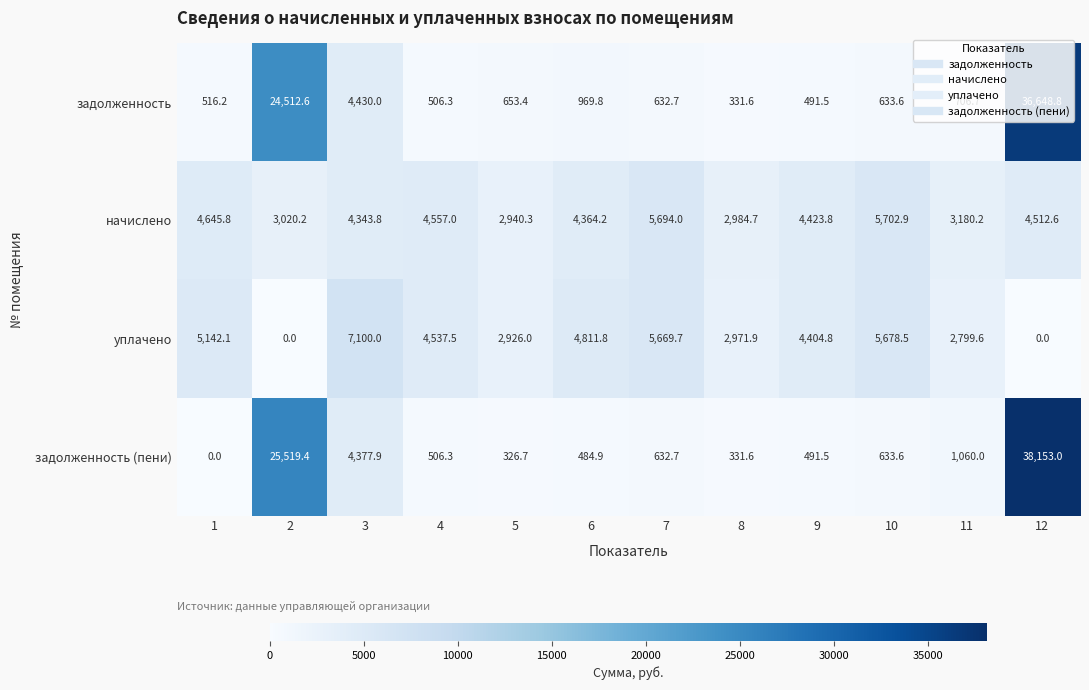

Read the задолженность (пени) value at 4.

506.3